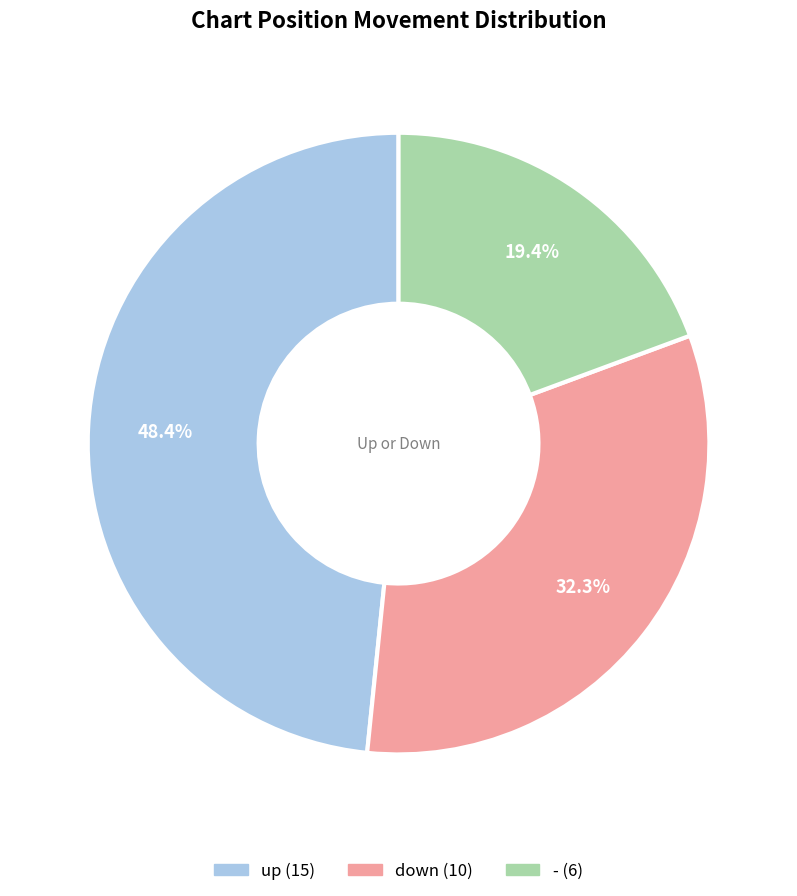

To the nearest percent, what percentage of the pie is -?

19%